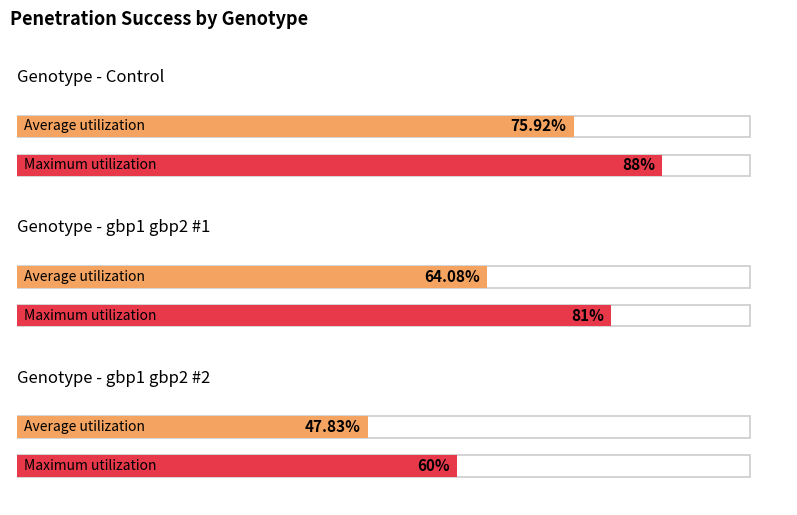

Is the value of gbp1 gbp2 #2 at gbp1 gbp2 #2 greater than the value of gbp1 gbp2 #1 at 3?

No